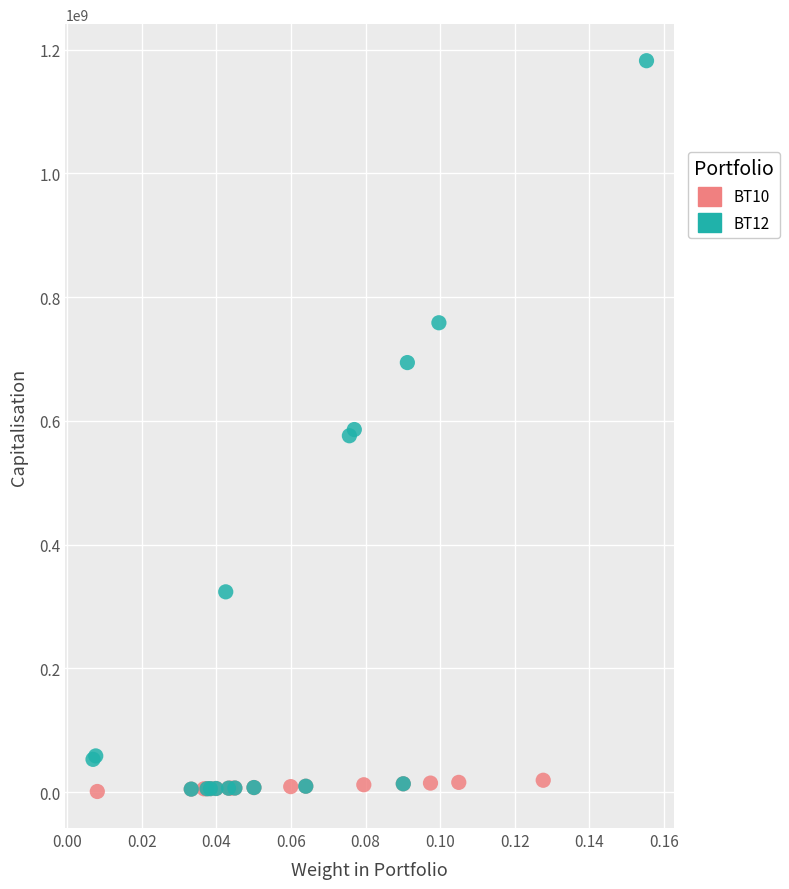

Which series has the widest spread of Y values?

BT12